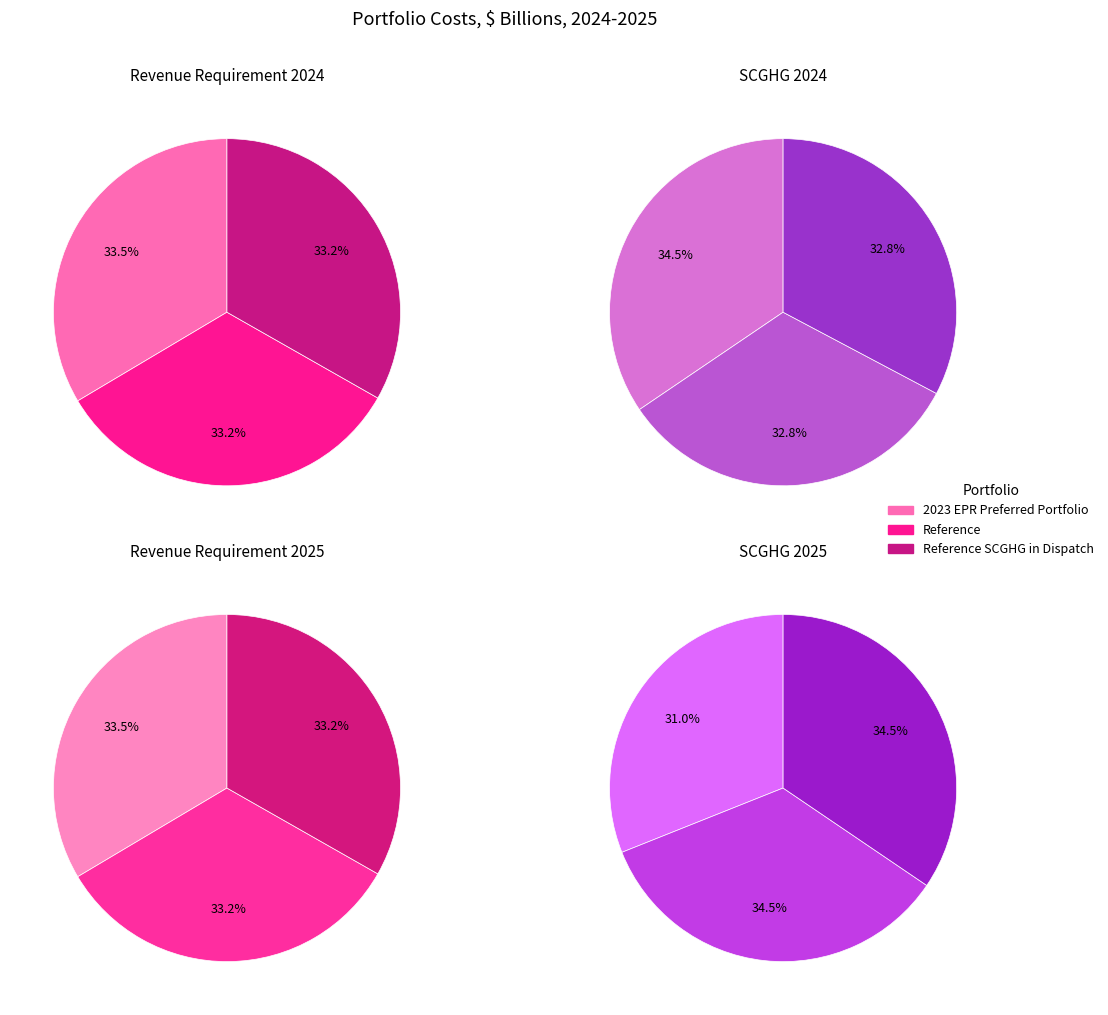

Rank the series at Reference from highest to lowest value.

Revenue Requirement 2024, Revenue Requirement 2025, SCGHG 2025, SCGHG 2024